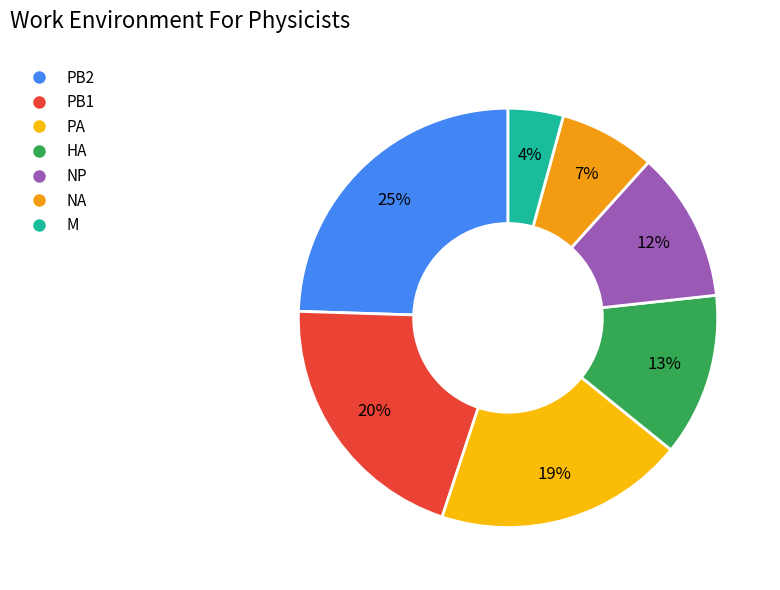

The NA slice represents 27% of the pie. True or false?

False